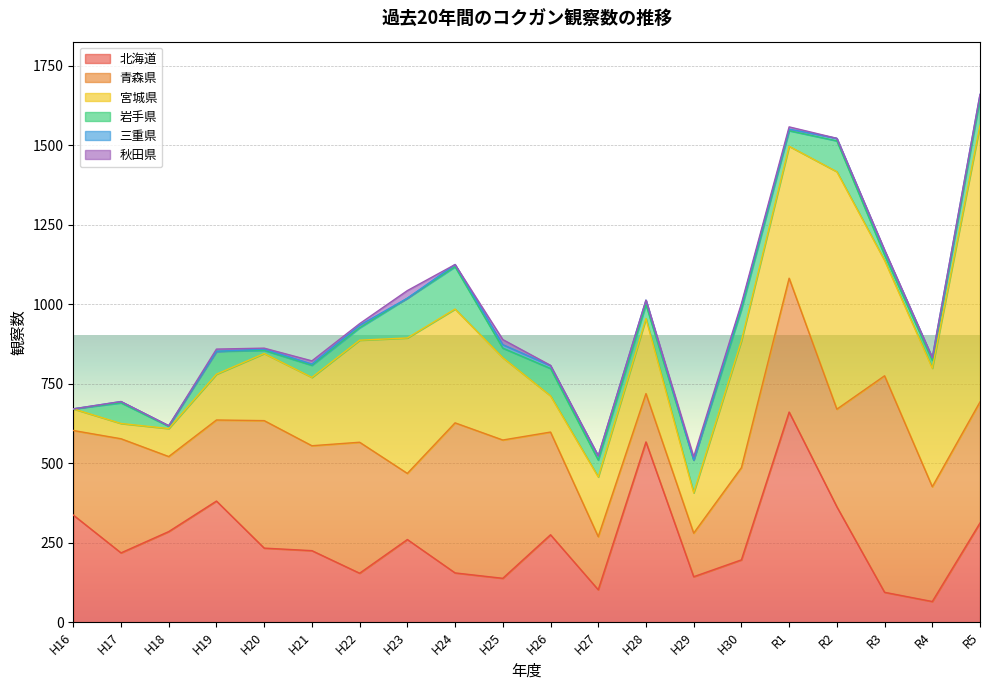

Read the 青森県 value at H26, to the nearest 100.

300